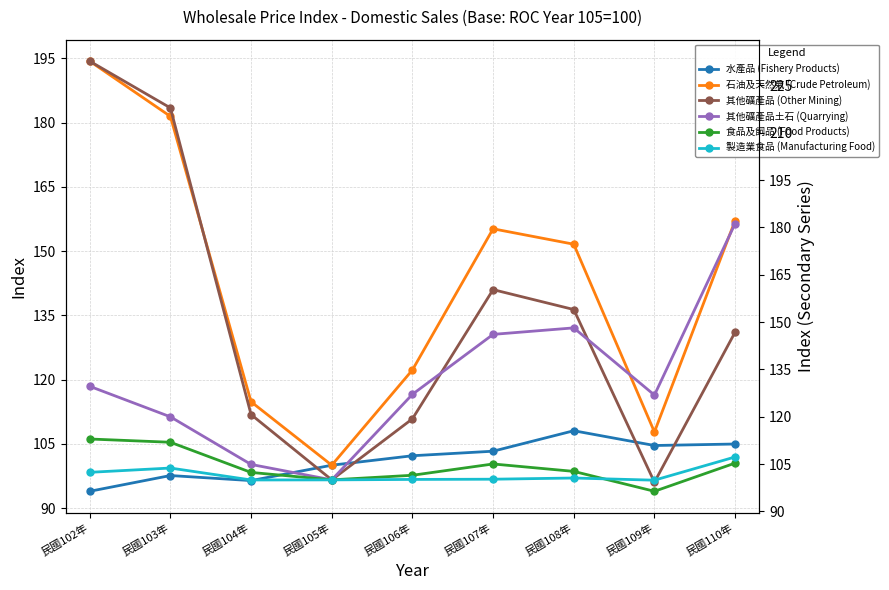

Which series has the largest range (max minus min)?

其他礦產品 (Other Mining)